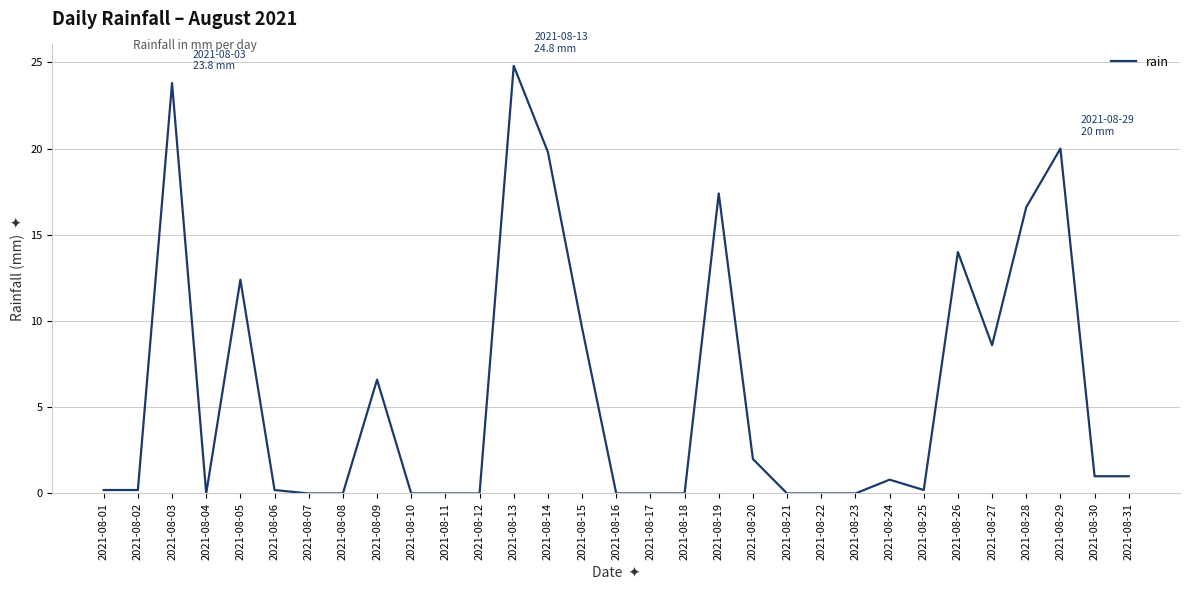

What is the change in value from 2021-08-11 to 2021-08-19?

+17.4